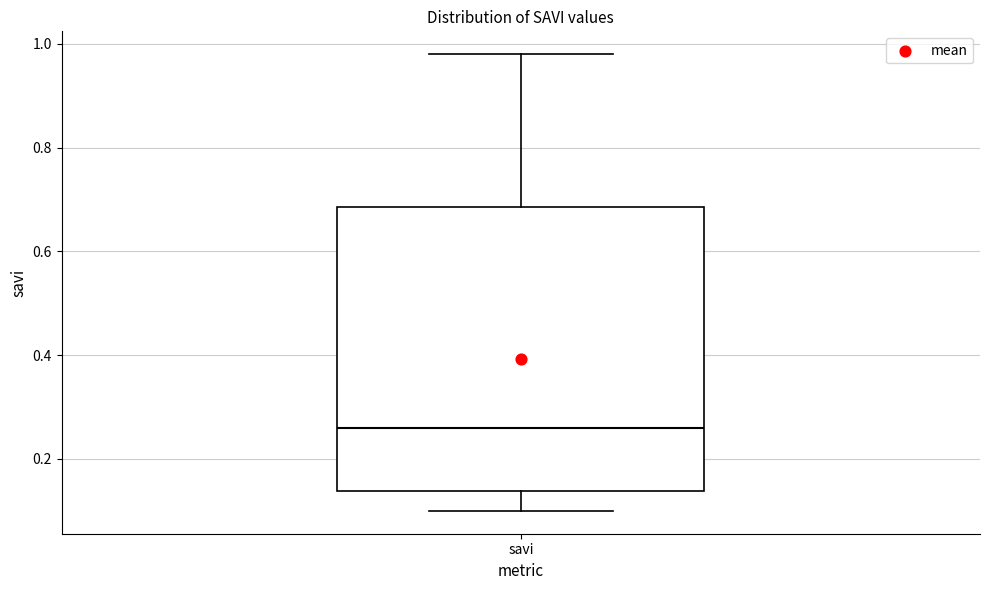

Read this box plot against the y-axis: the position of the median line, the range covered by the box, and the ends of both whiskers. The values are not printed on the chart, so give them approximately, as read against the axis.

median 0.26, box 0.14 to 0.68, whiskers 0.10 to 0.98